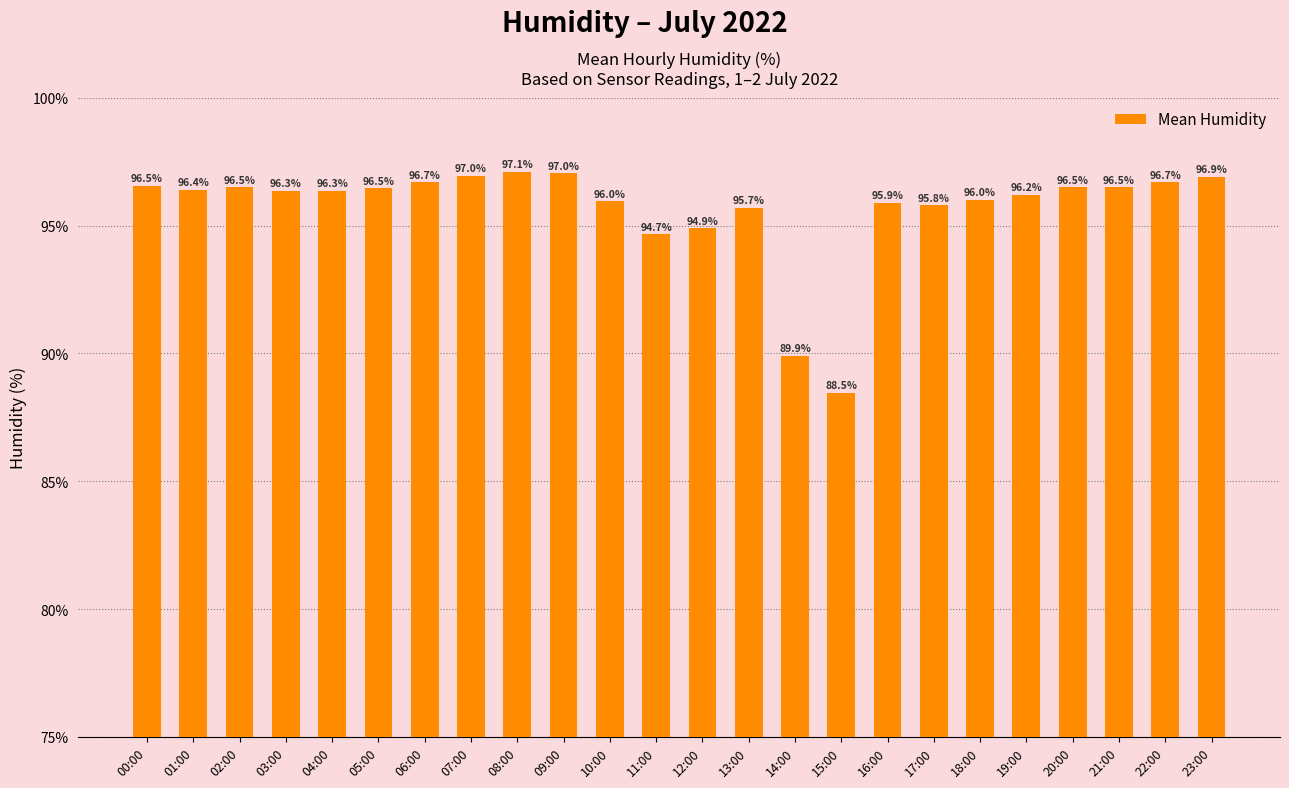

Approximately how many times larger is the value at 23:00 compared to 14:00?

1.1